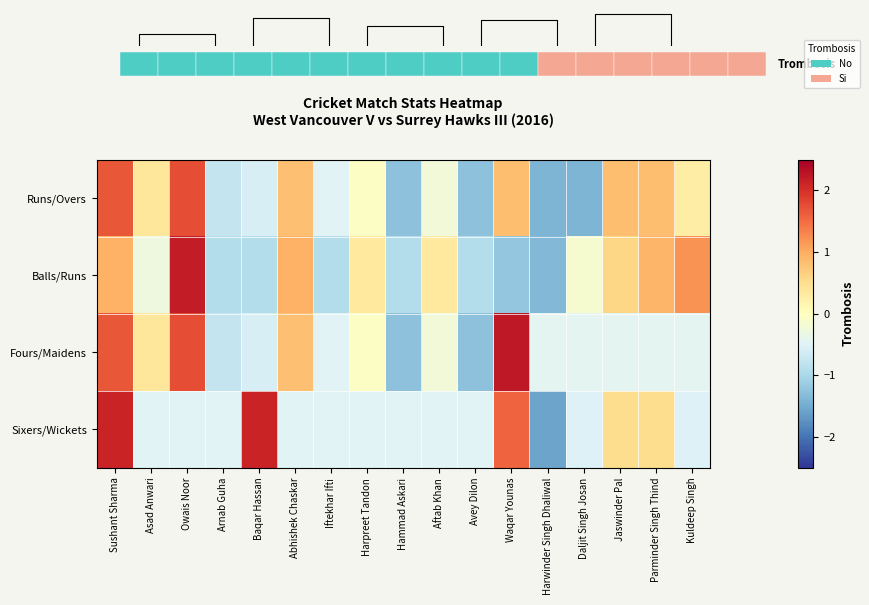

What is the maximum value for Fours/Maidens?

2.2